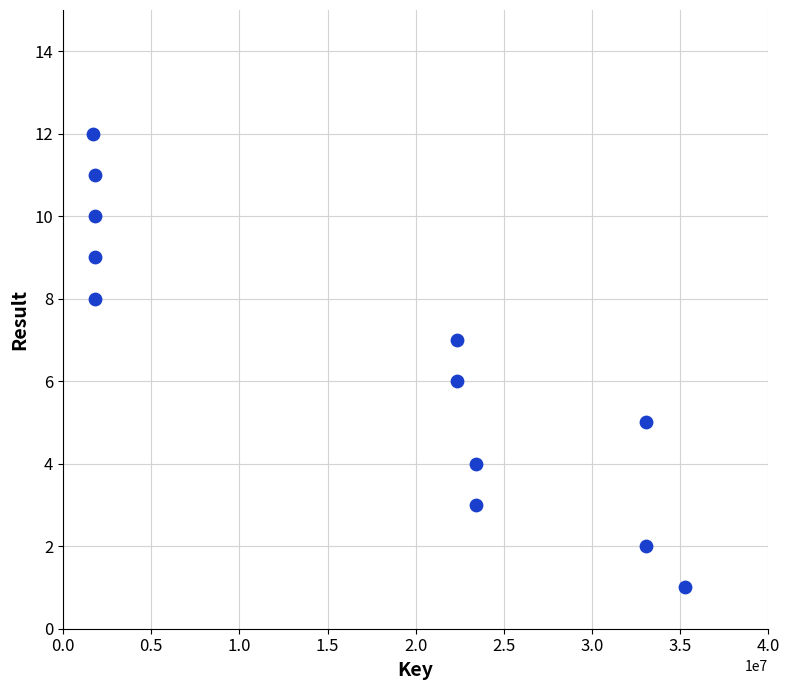

What is the range of X values (max minus min)?

33590179